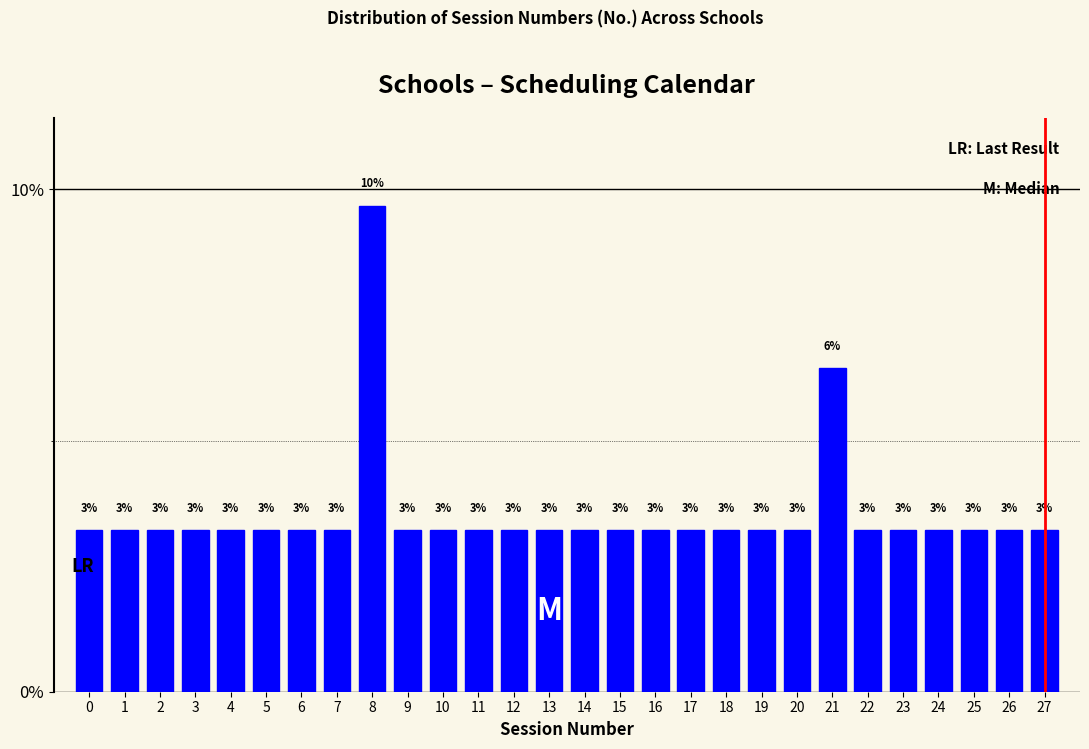

Does the chart contain any negative values?

No